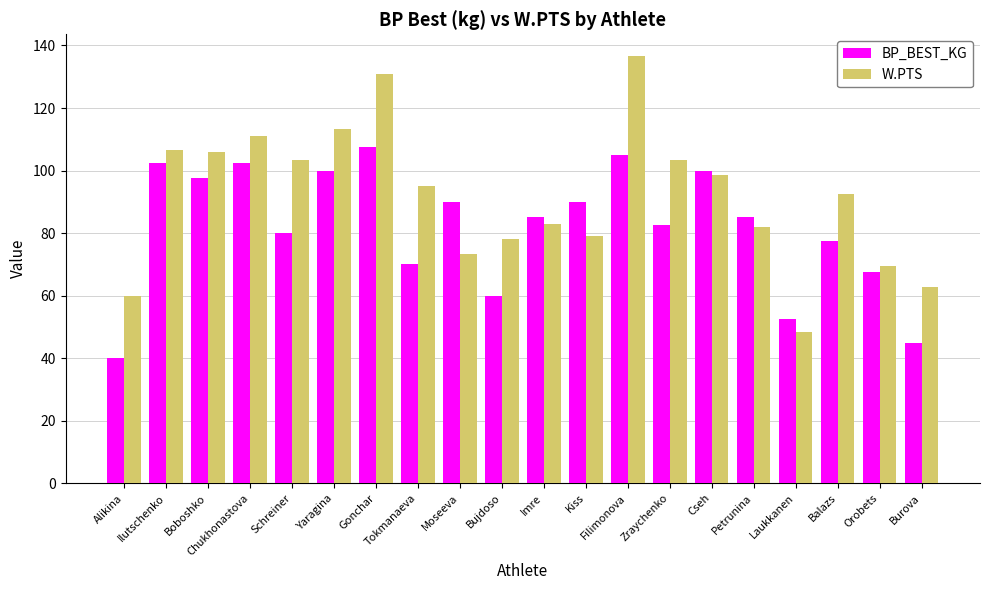

Read the BP_BEST_KG value at Chukhonastova.

102.5